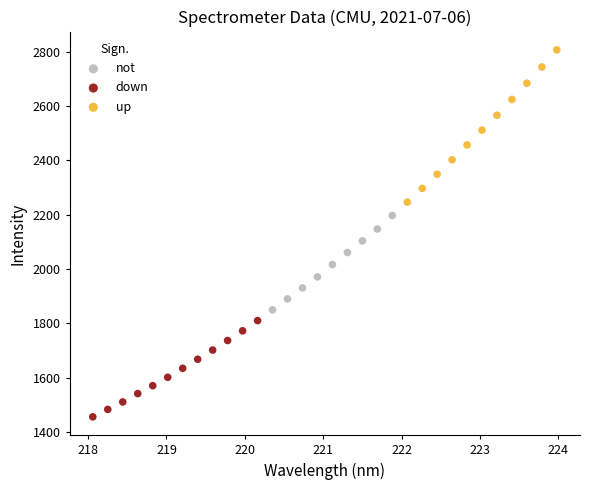

Which series contains the lowest Y value?

down